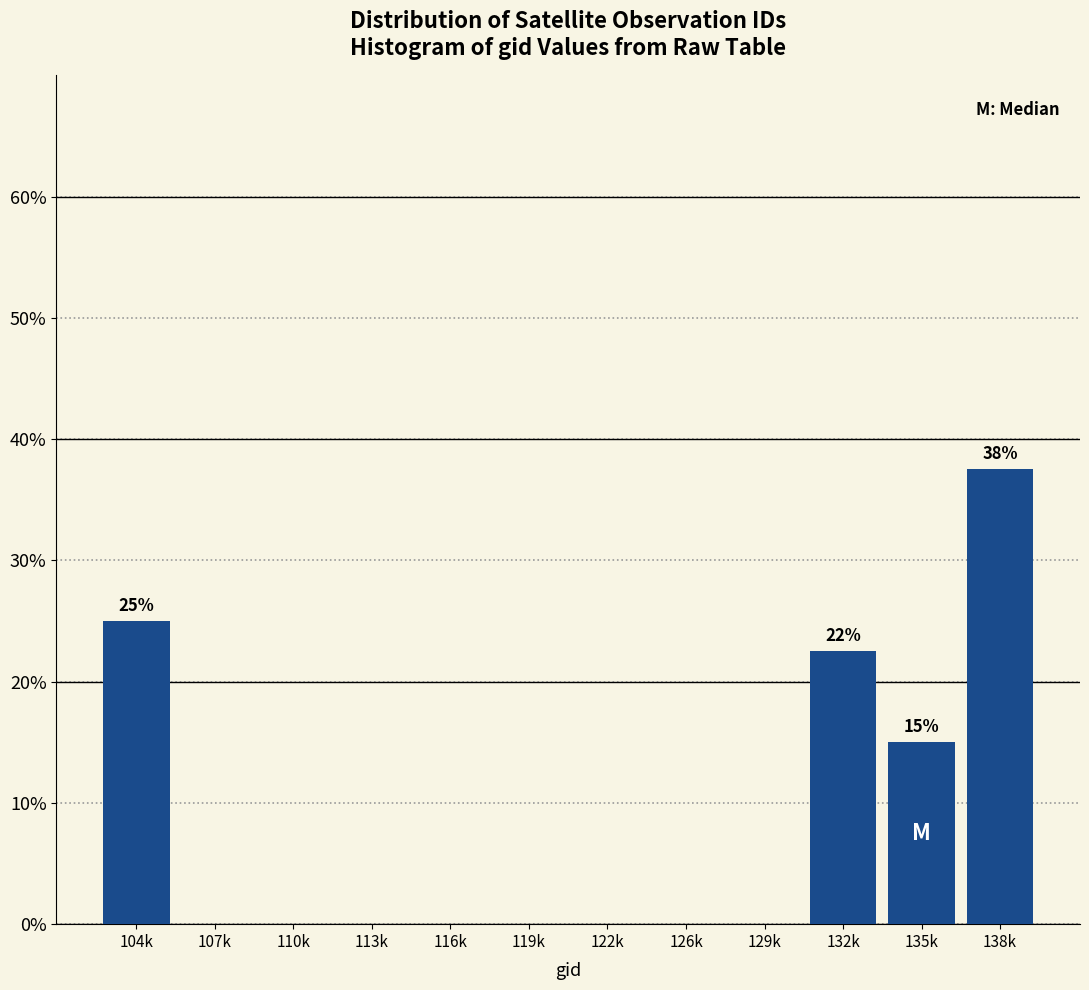

Reading left to right, what are all the values shown in this chart?

104k=25.0	107k=0.0	110k=0.0	113k=0.0	116k=0.0	119k=0.0	122k=0.0	126k=0.0	129k=0.0	132k=22.5	135k=15.0	138k=37.5